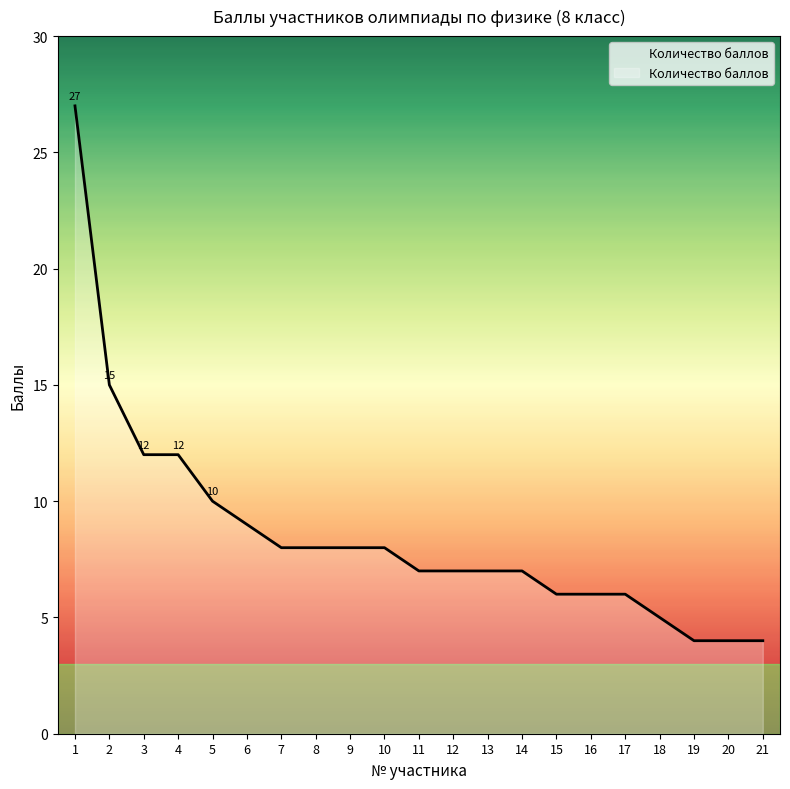

Read the value at 6, to the nearest 5.

10